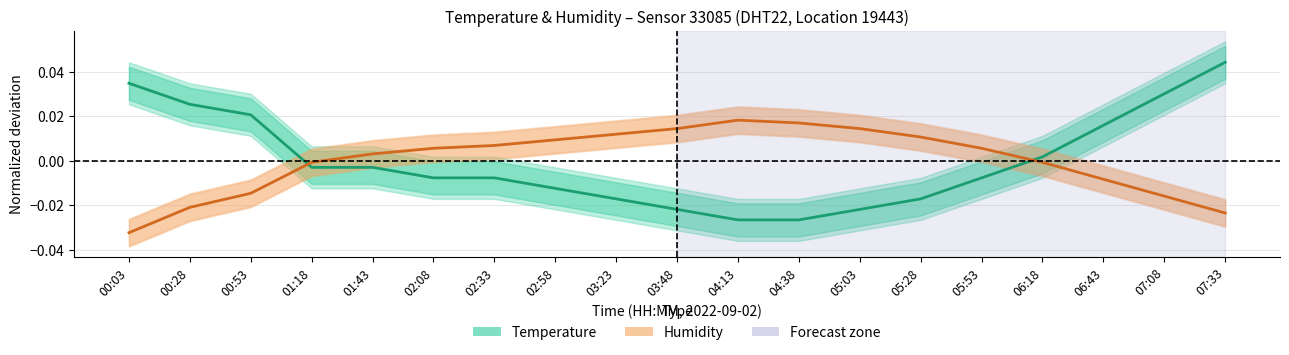

The value of Temperature at 07:33 is 0.0. True or false?

True